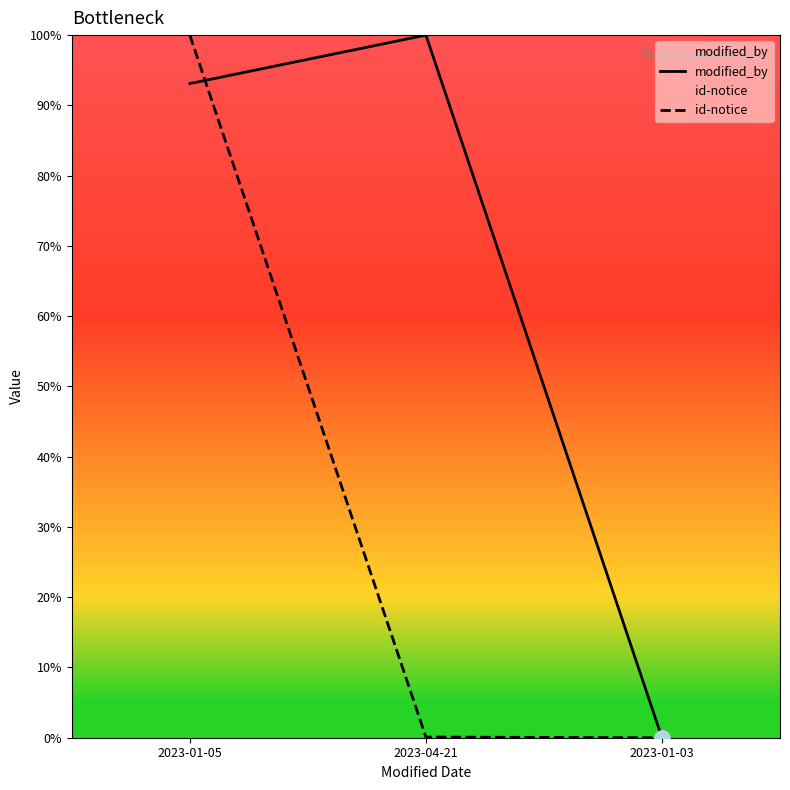

Which series has the largest total across all categories?

modified_by